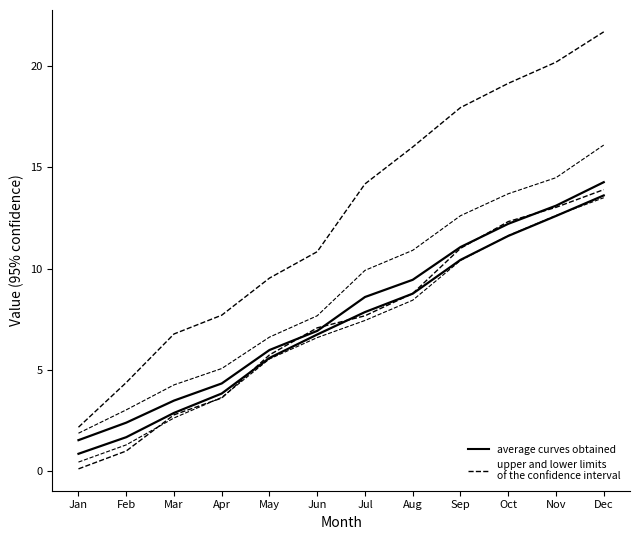

Is this an area chart (filled region under the line)?

No